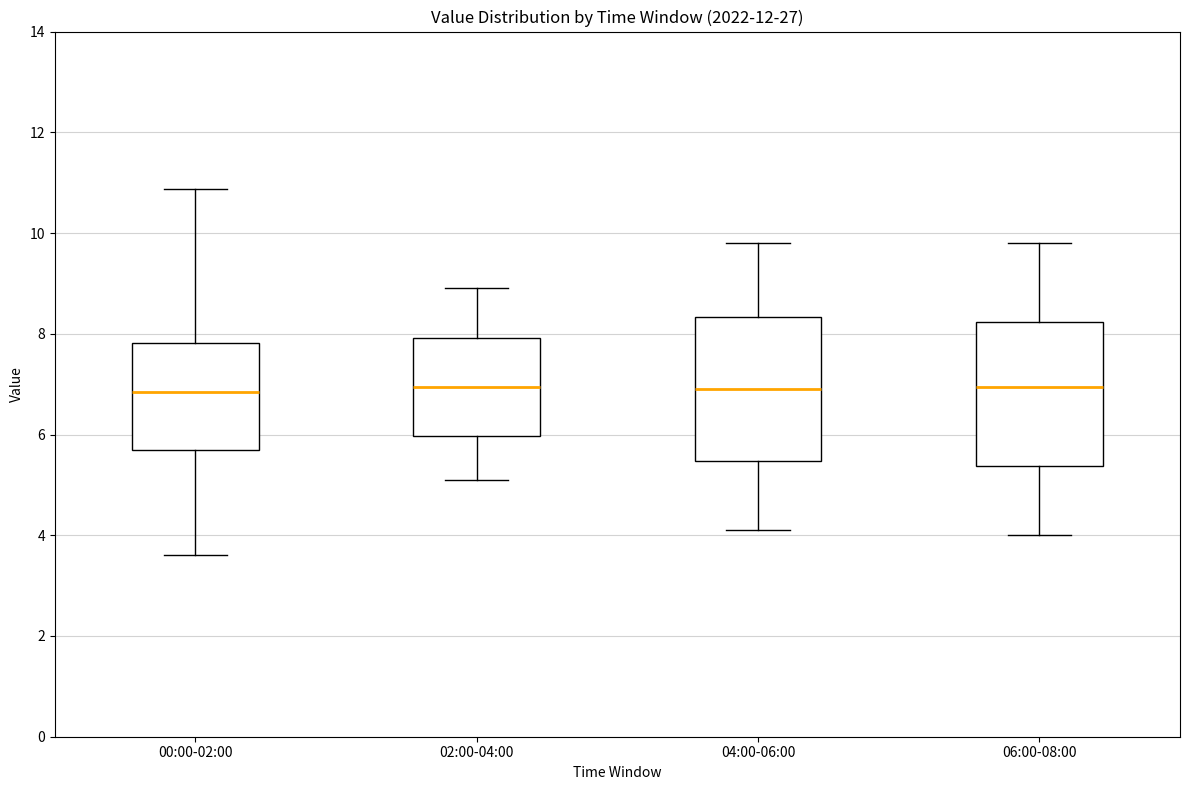

Where does the lower whisker of the box for 06:00-08:00 end on the y-axis? The values are not printed on the chart, so give them approximately, as read against the axis.

4.0